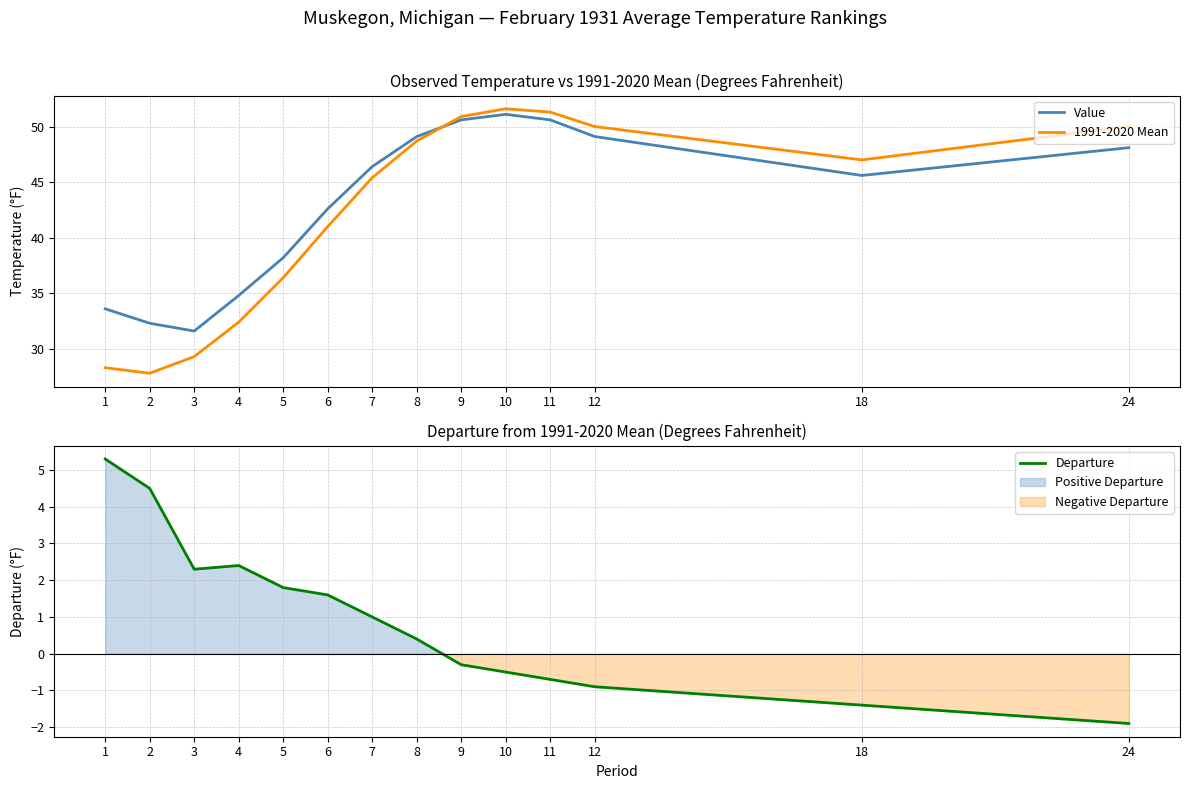

Is it true that 1991-2020 Mean equals 28.3 at 1?

True